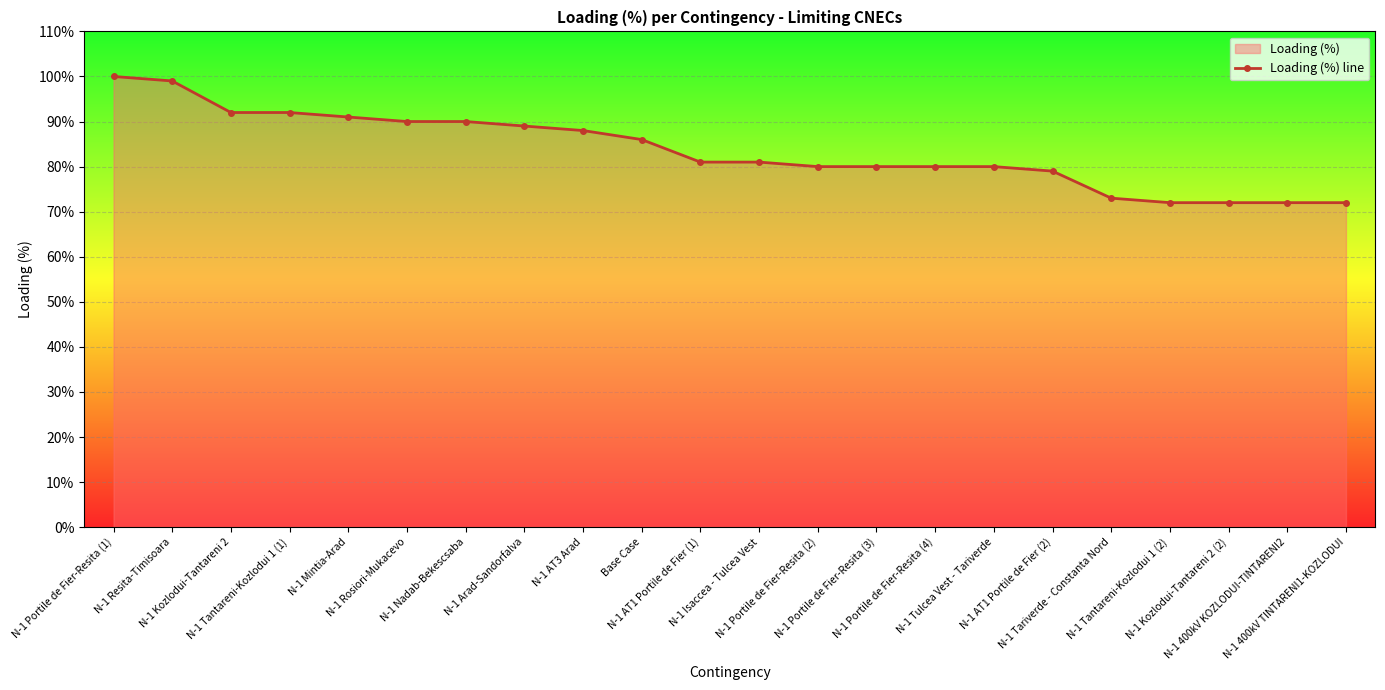

Reading left to right, list all the values displayed in this chart.

N-1 Portile de Fier-Resita (1)=100	N-1 Resita-Timisoara=99	N-1 Kozlodui-Tantareni 2=92	N-1 Tantareni-Kozlodui 1 (1)=92	N-1 Mintia-Arad=91	N-1 Rosiori-Mukacevo=90	N-1 Nadab-Bekescsaba=90	N-1 Arad-Sandorfalva=89	N-1 AT3 Arad=88	Base Case=86	N-1 AT1 Portile de Fier (1)=81	N-1 Isaccea - Tulcea Vest=81	N-1 Portile de Fier-Resita (2)=80	N-1 Portile de Fier-Resita (3)=80	N-1 Portile de Fier-Resita (4)=80	N-1 Tulcea Vest - Tariverde=80	N-1 AT1 Portile de Fier (2)=79	N-1 Tariverde - Constanta Nord=73	N-1 Tantareni-Kozlodui 1 (2)=72	N-1 Kozlodui-Tantareni 2 (2)=72	N-1 400kV KOZLODUI-TINTARENI2=72	N-1 400kV TINTARENI1-KOZLODUI=72